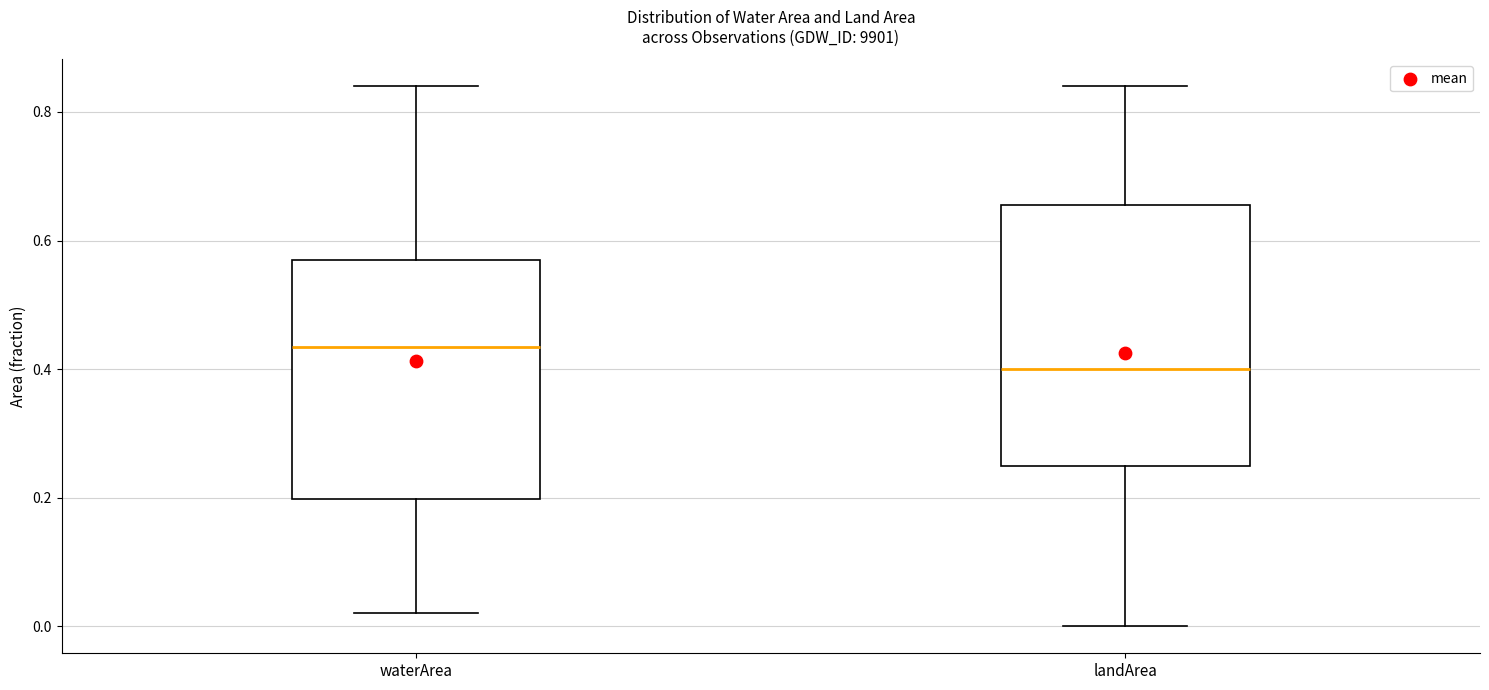

Which box's median line is the lowest?

landArea